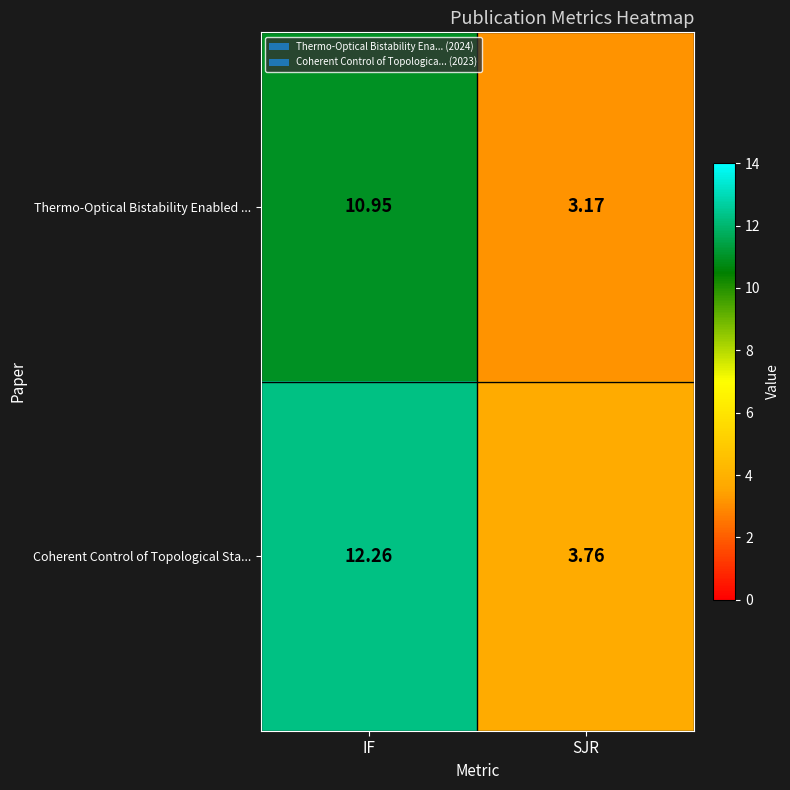

How many categories are shown in the chart?

2